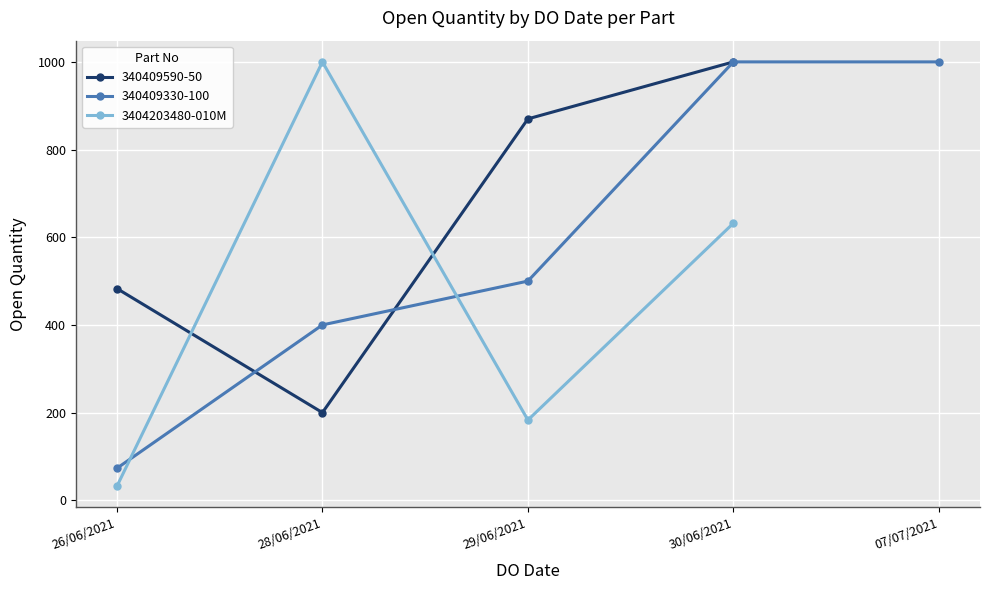

What is the value of the 340409590-50 point at the 1st from the left?

483